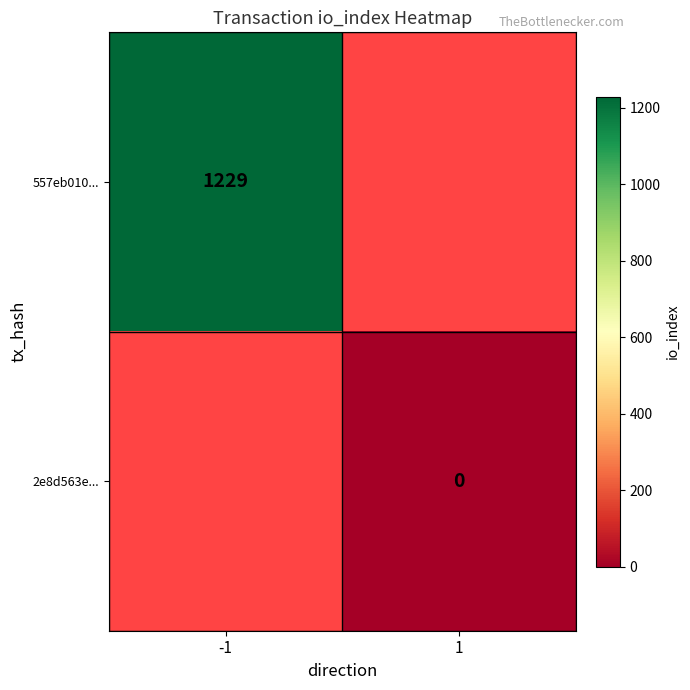

The value of 557eb010... at -1 is 1814. True or false?

False